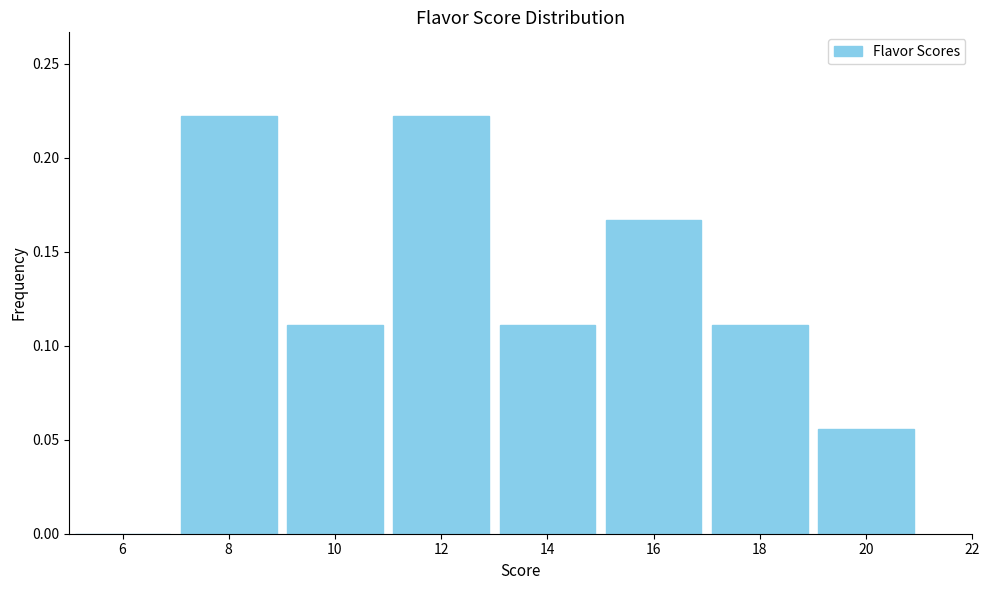

Reading left to right, transcribe this chart: for each bar, give the range it covers on the x-axis and its height. The values are not printed on the chart, so give them approximately, as read against the axis.

5 to 7: 0
7 to 9: 0.220
9 to 11: 0.110
11 to 13: 0.220
13 to 15: 0.110
15 to 17: 0.165
17 to 19: 0.110
19 to 21: 0.055